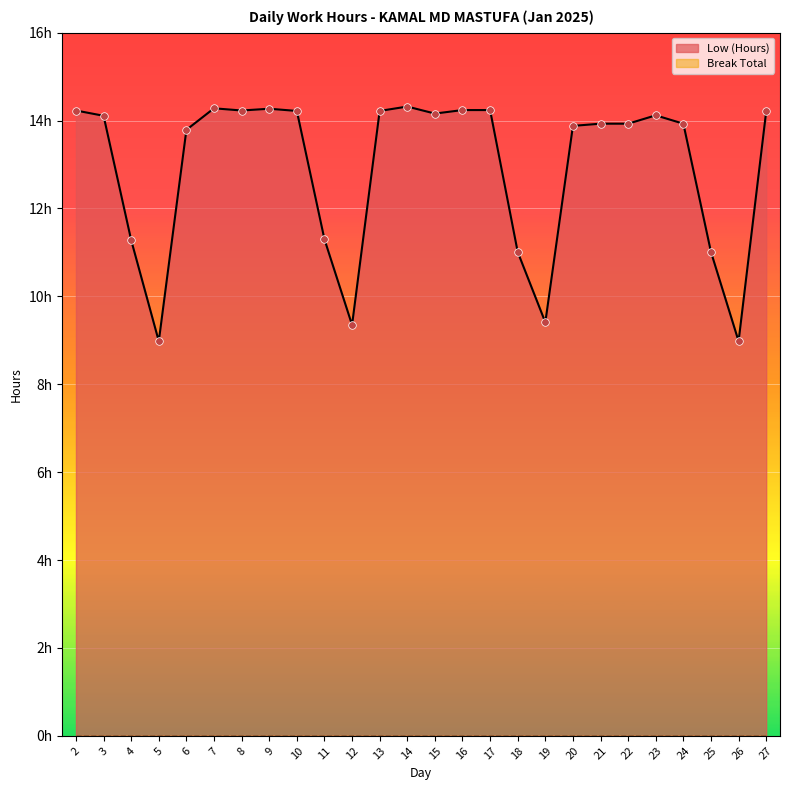

Between 10 and 12, which is larger?

10